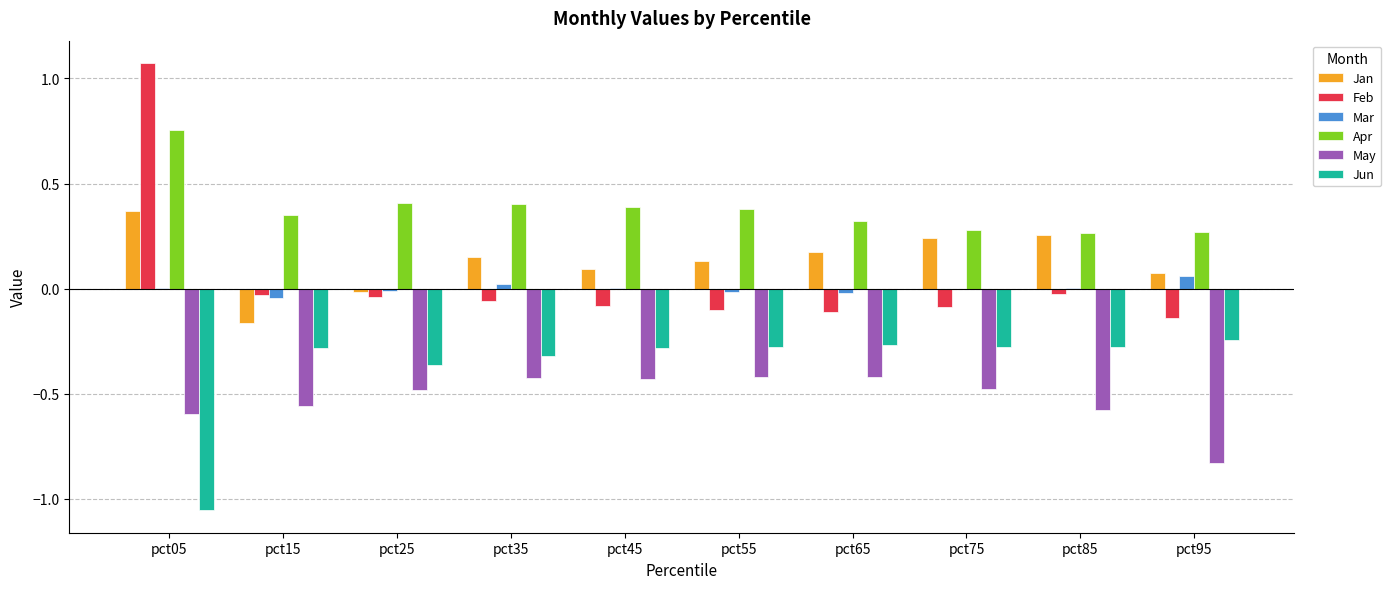

Is it true that Jan equals 0.0 at pct35?

False